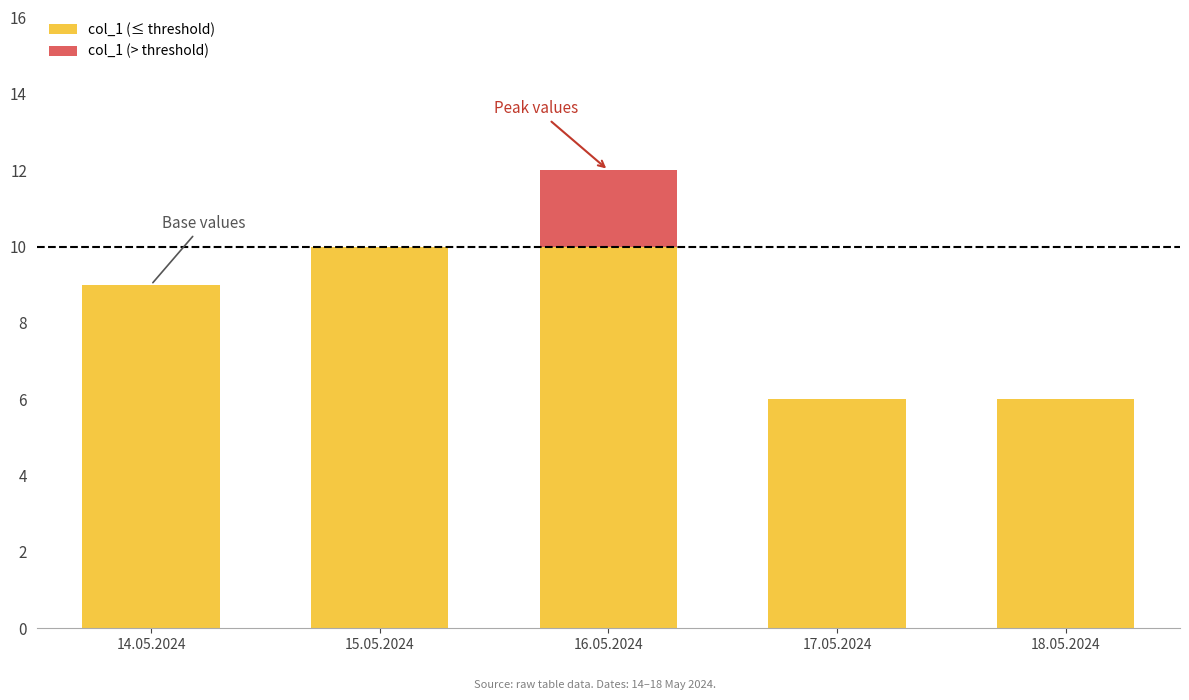

Are the bars horizontal?

No